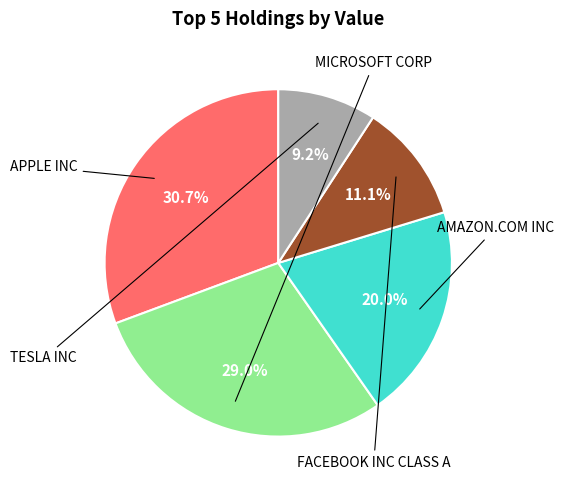

Does any single category account for the majority?

No